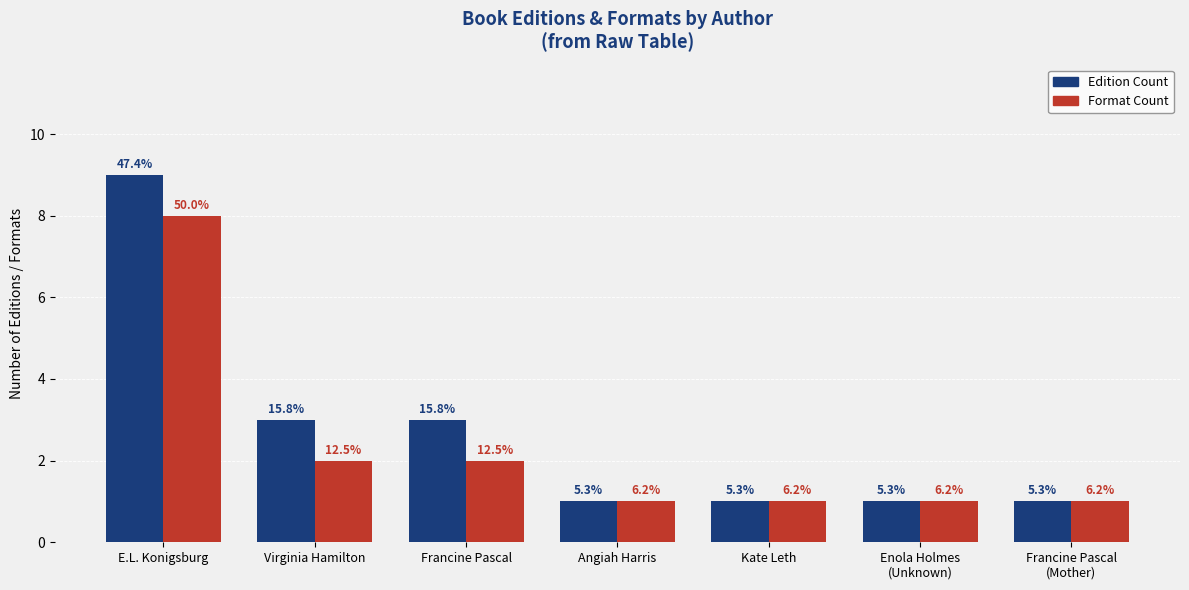

What is the difference between the Edition Count values at Francine Pascal
(Mother) and E.L. Konigsburg?

8